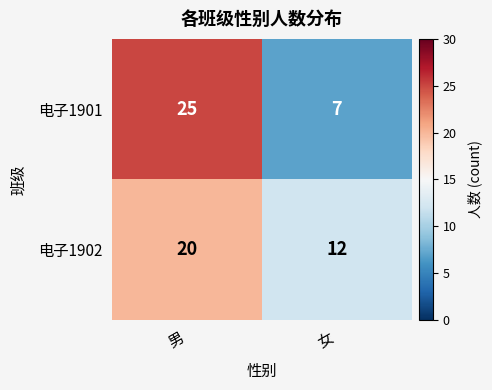

Reading left to right, extract all data points from this chart.

电子1901: 25	7
电子1902: 20	12